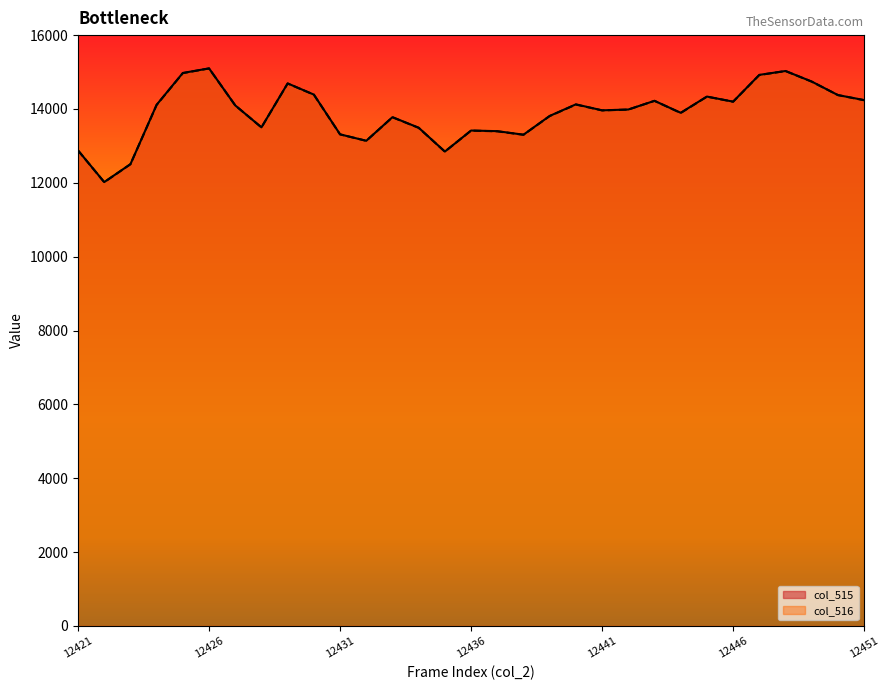

Rank the categories by col_516 value from highest to lowest.

12426, 12448, 12425, 12447, 12449, 12429, 12430, 12450, 12445, 12451, 12443, 12446, 12440, 12424, 12427, 12442, 12441, 12444, 12439, 12433, 12428, 12434, 12436, 12437, 12431, 12438, 12432, 12421, 12435, 12423, 12422